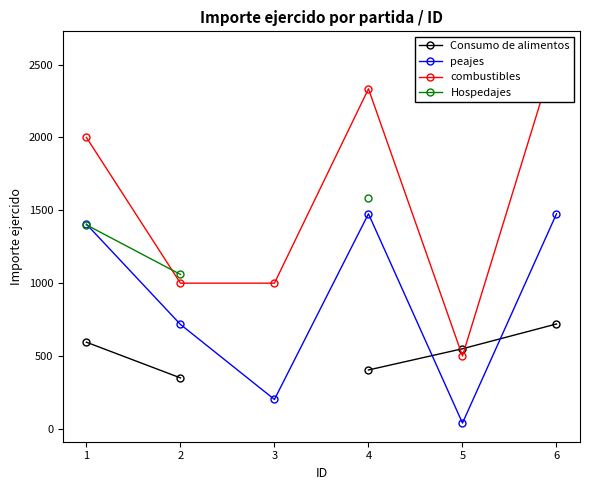

What is the greatest value displayed?

2600.0